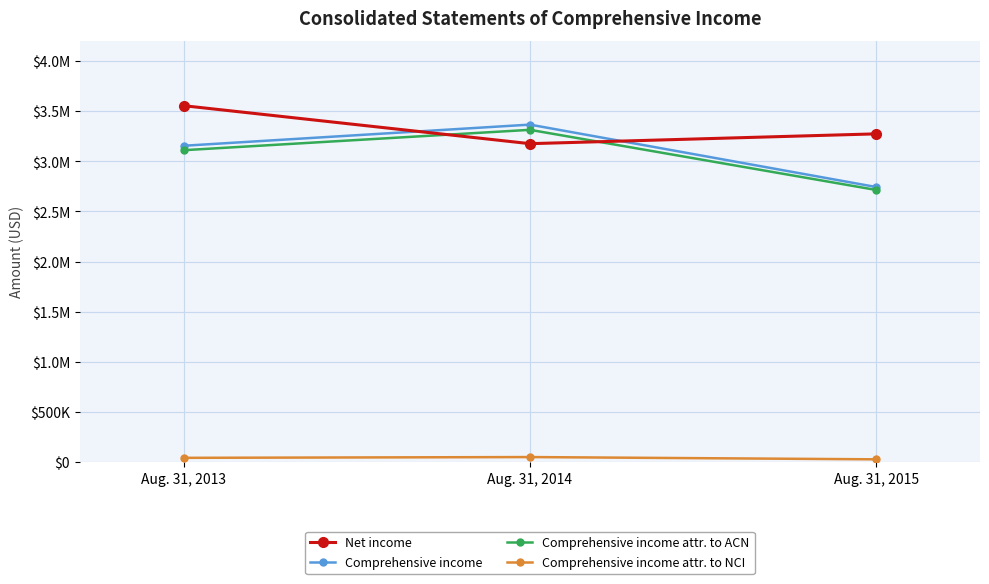

What are all the series names shown in the legend?

Net income, Comprehensive income, Comprehensive income attr. to ACN, Comprehensive income attr. to NCI